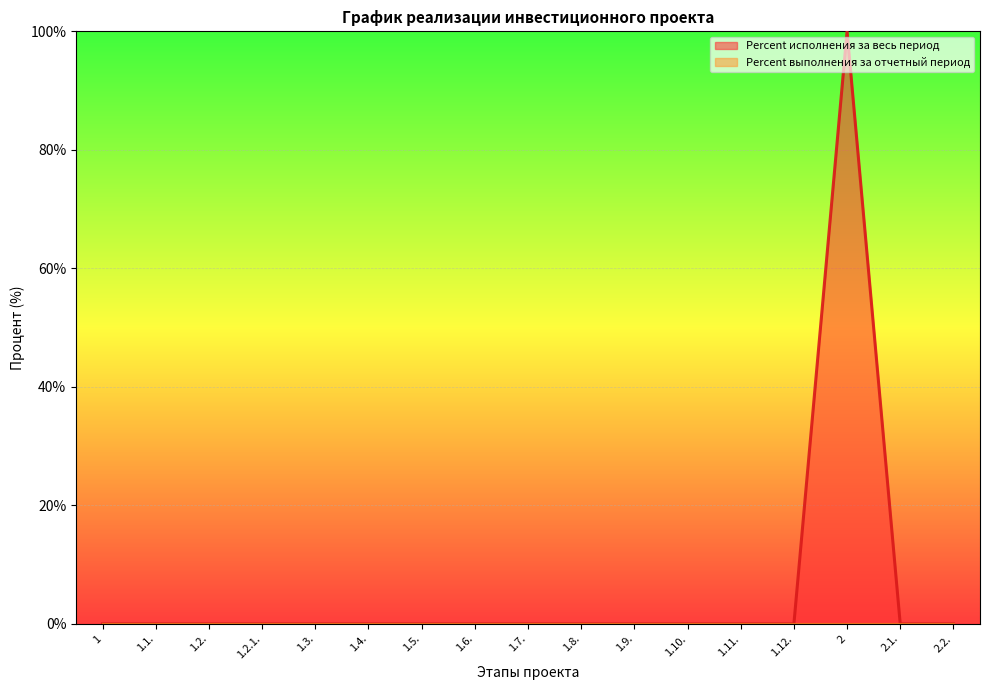

Which series changed the most between 1 and 2.2.?

Percent исполнения за весь период (line)